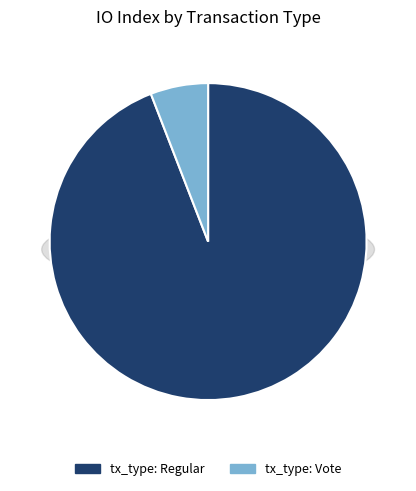

Does tx_type: Vote account for over 50% of the chart?

No